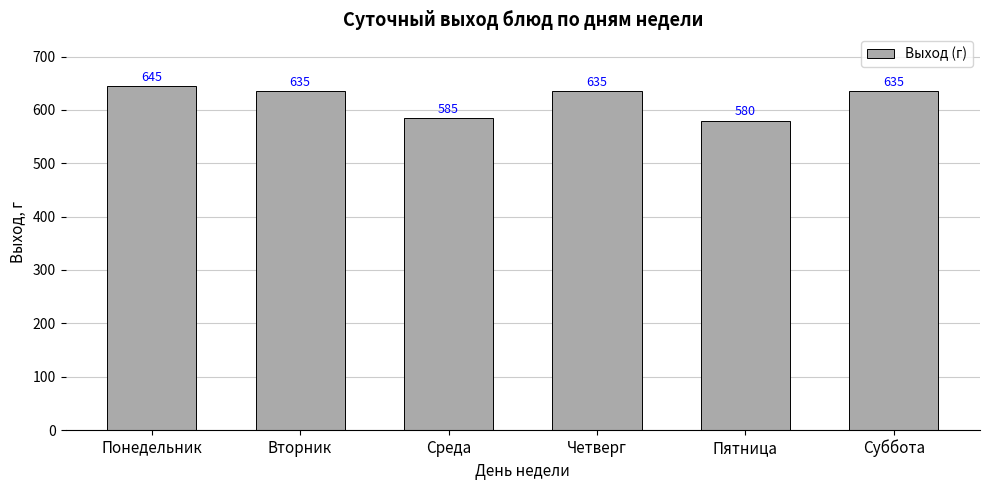

What is the minimum value shown in the chart?

580